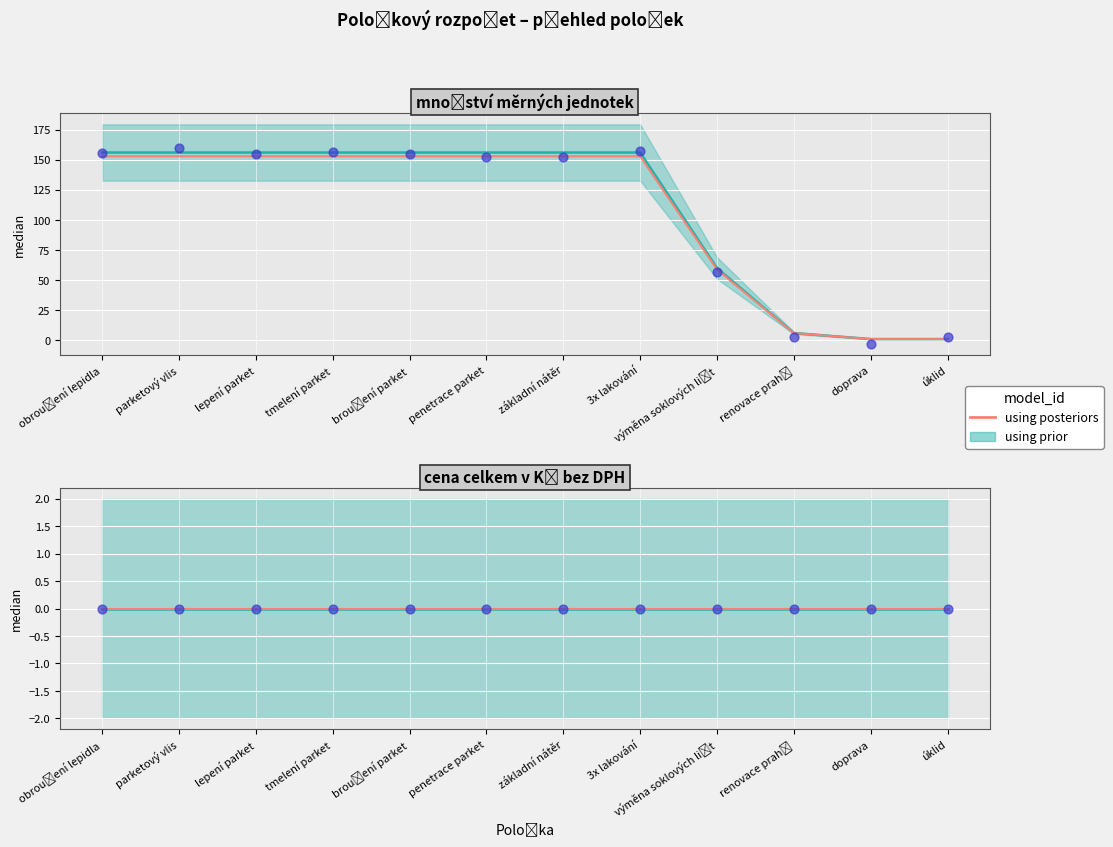

What is the change in value from penetrace parket to úklid?

-155